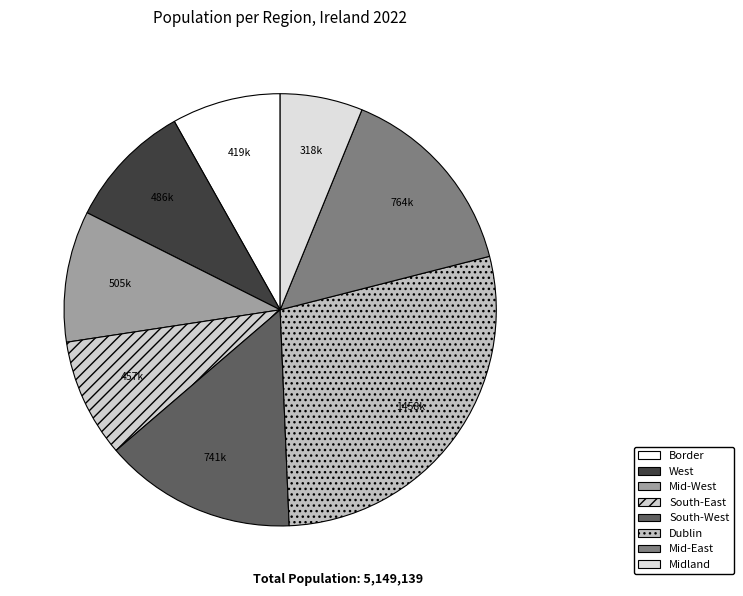

Does any single category account for the majority?

No